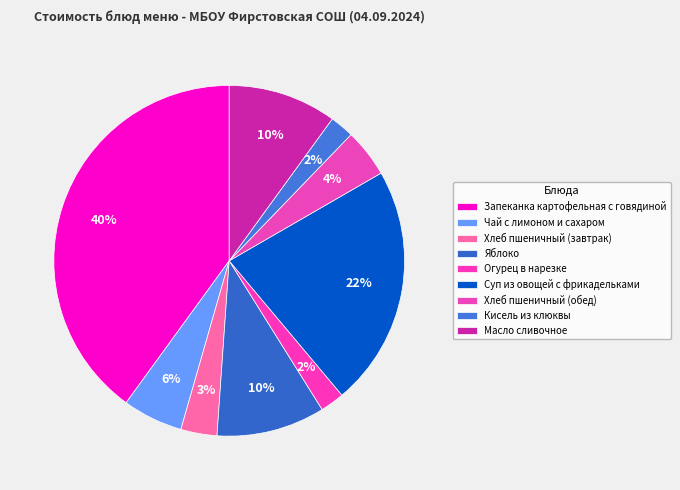

To the nearest percent, what portion does Хлеб пшеничный (завтрак) represent?

3%